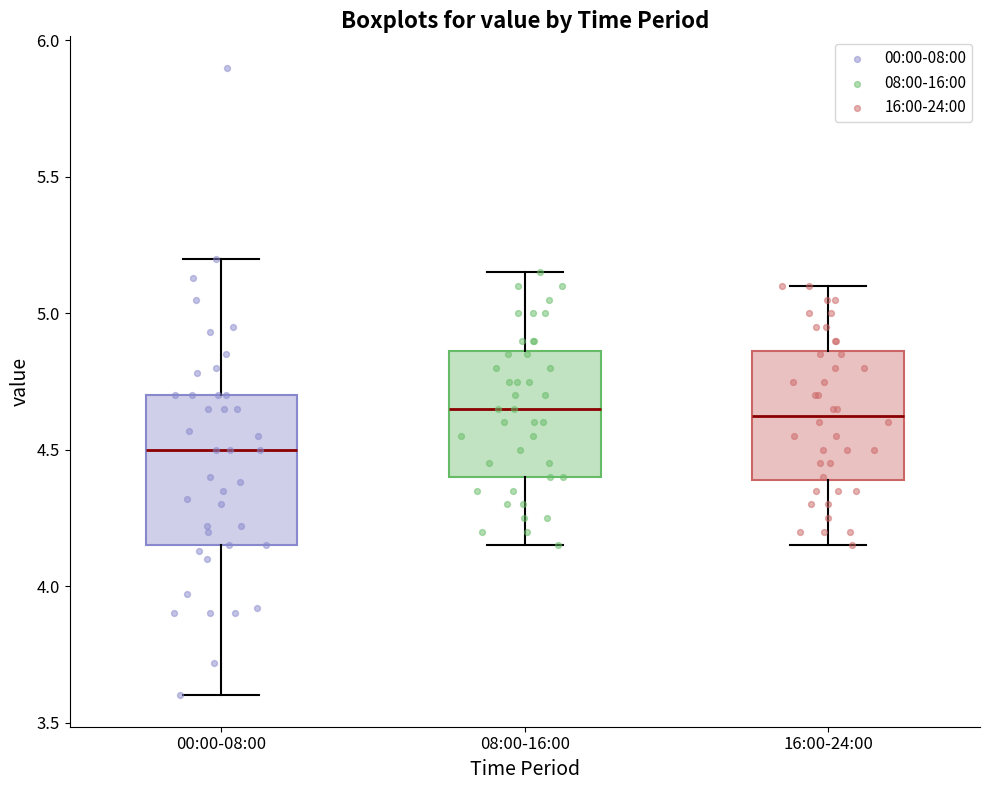

Which box's median line is the lowest?

00:00-08:00